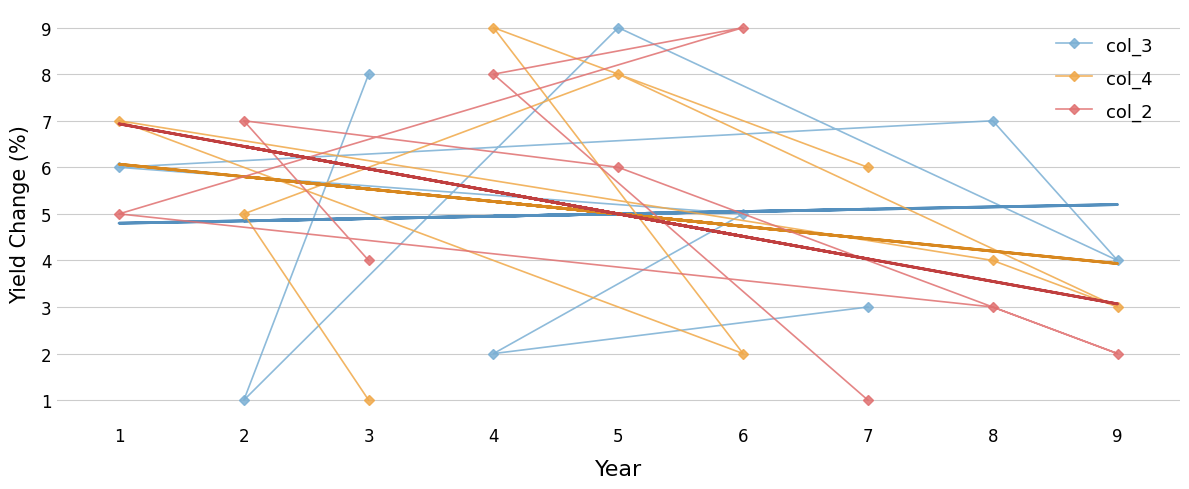

Is the value of col_4 at 5 greater than the value of col_3 at 9?

Yes